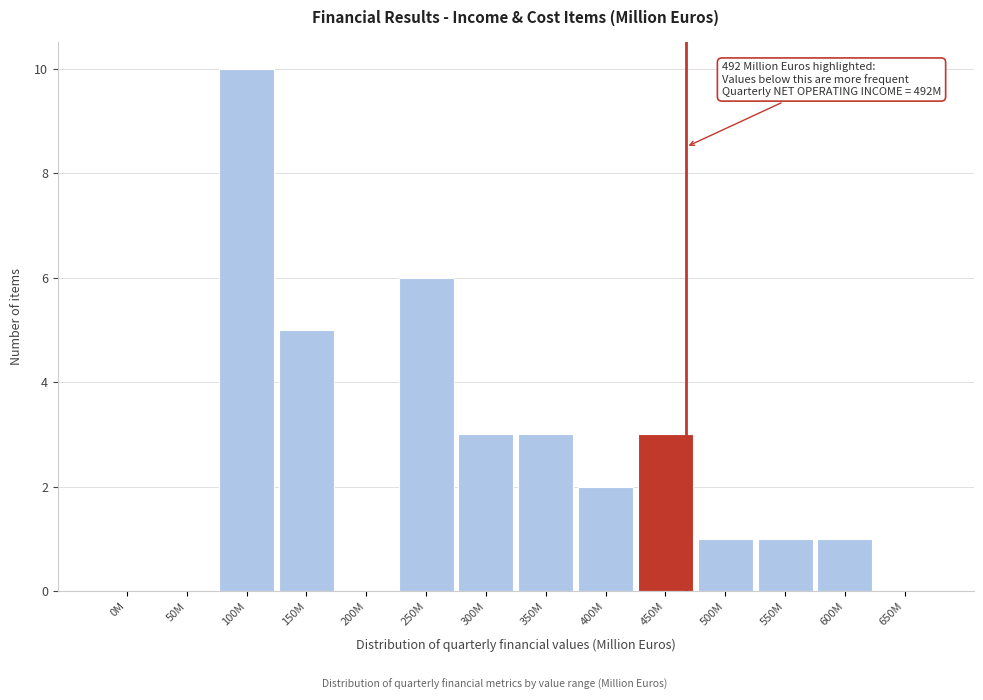

Reading left to right, what are all the values shown in this chart?

0M=0	50M=0	100M=10	150M=5	200M=0	250M=6	300M=3	350M=3	400M=2	450M=3	500M=1	550M=1	600M=1	650M=0